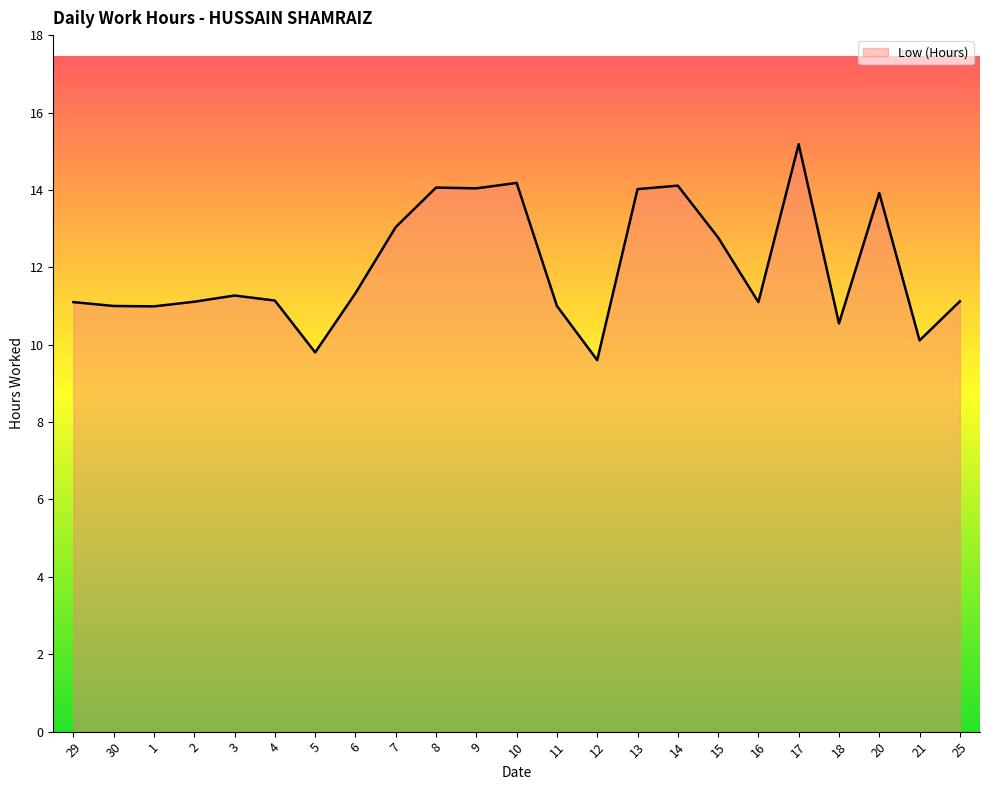

What is the ratio of the value at 1 to the value at 17?

0.7